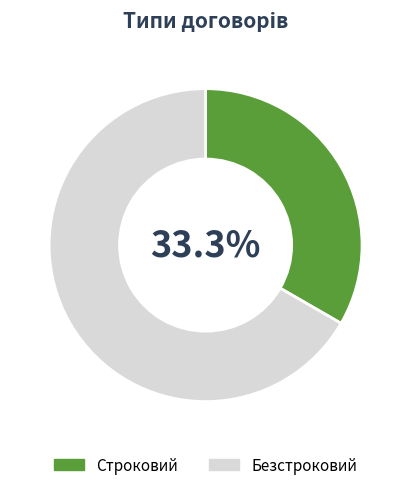

Is the sum of Безстроковий and Строковий greater than half?

Yes